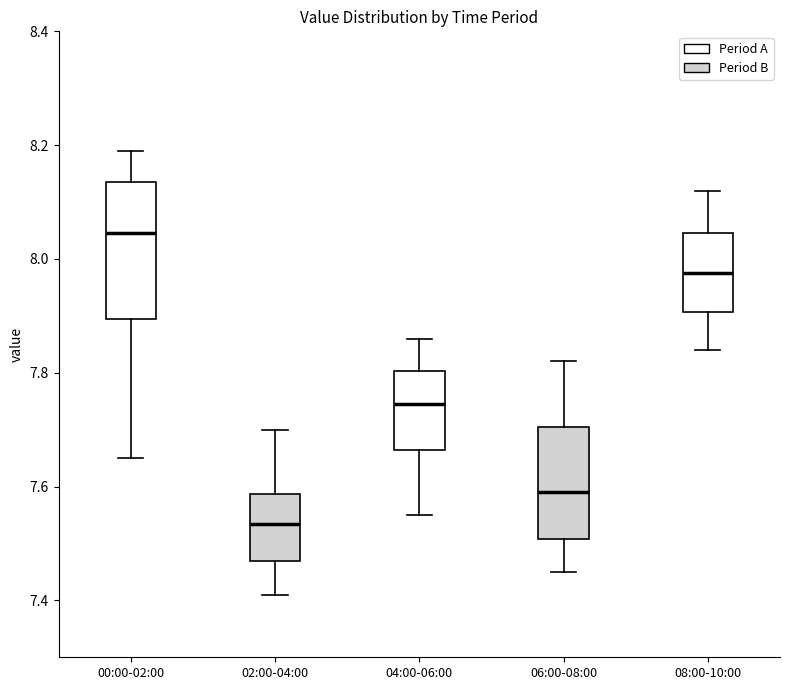

Which box's median line is the highest?

00:00-02:00